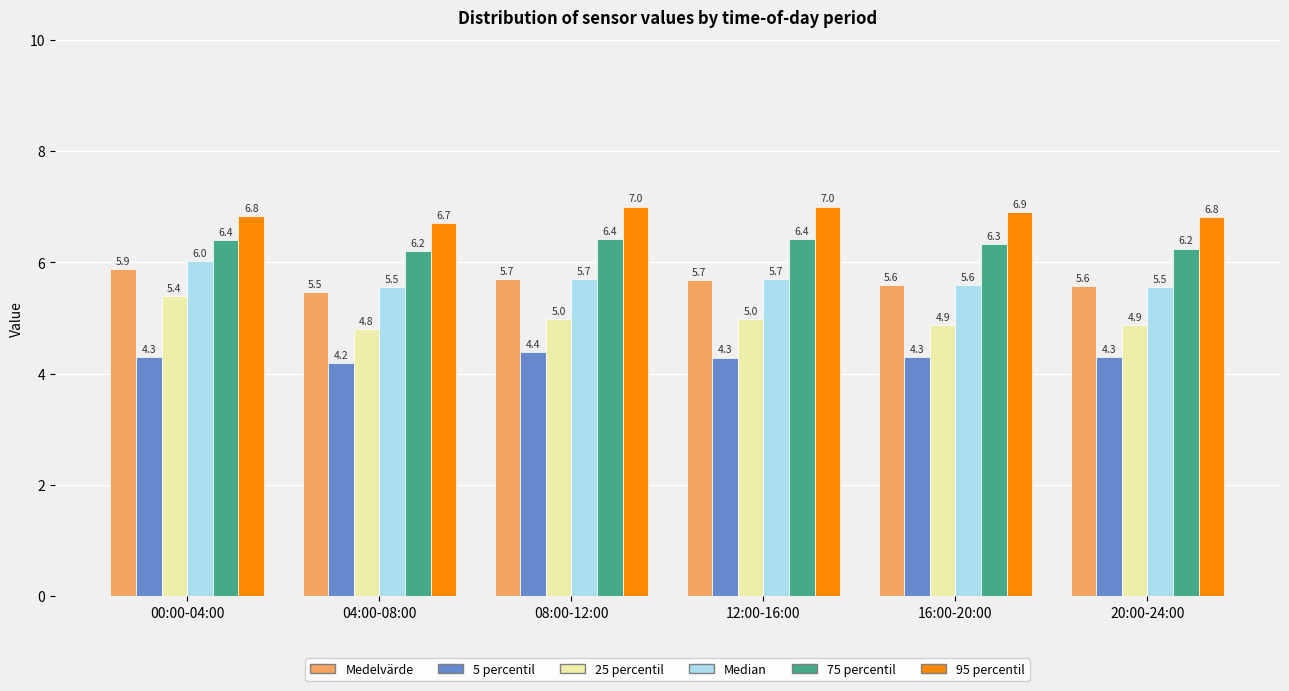

Rank the series by their maximum value, from lowest to highest.

5 percentil, 25 percentil, Medelvärde, Median, 75 percentil, 95 percentil